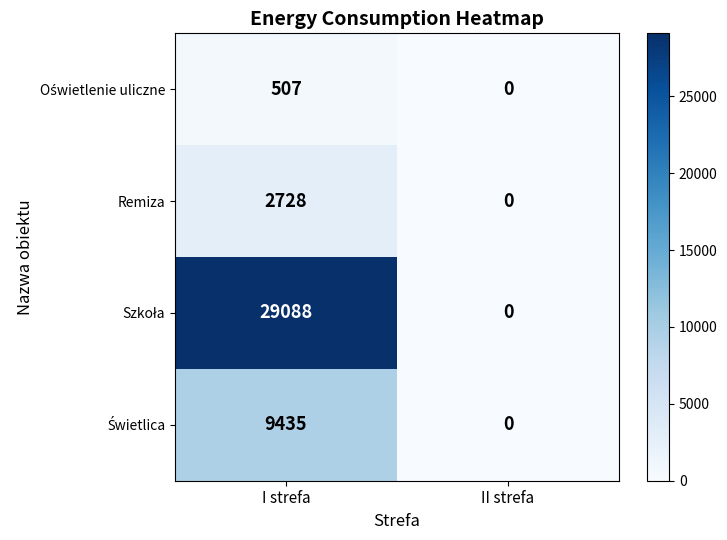

What is the difference between the Remiza values at II strefa and I strefa?

2728